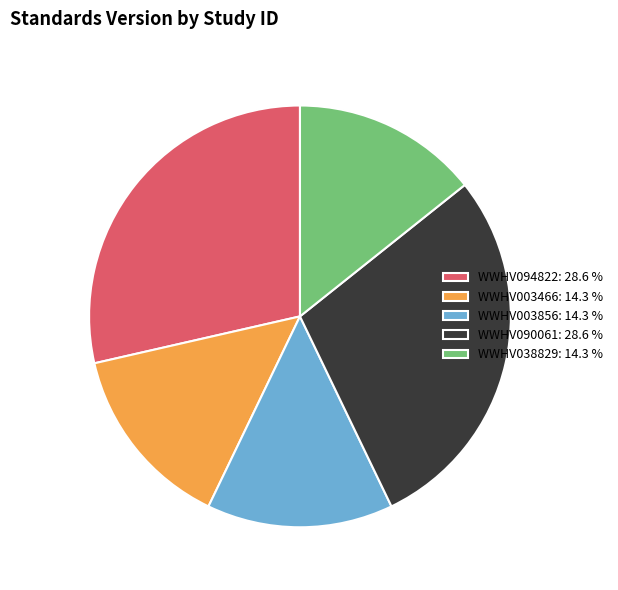

Does any single category account for the majority?

No